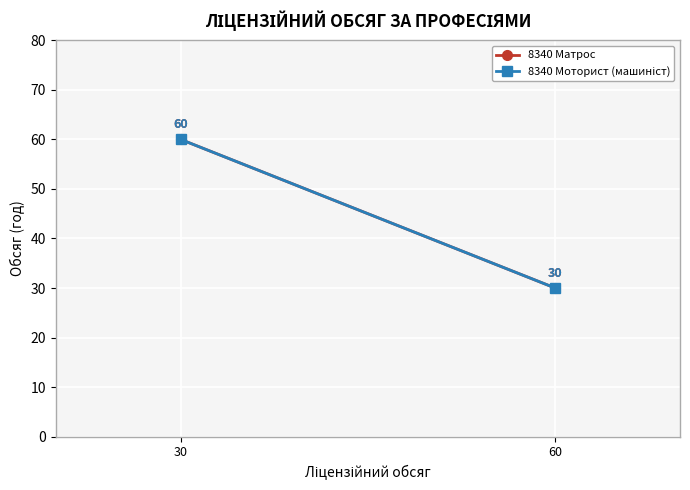

What is the maximum value for 8340 Матрос?

60